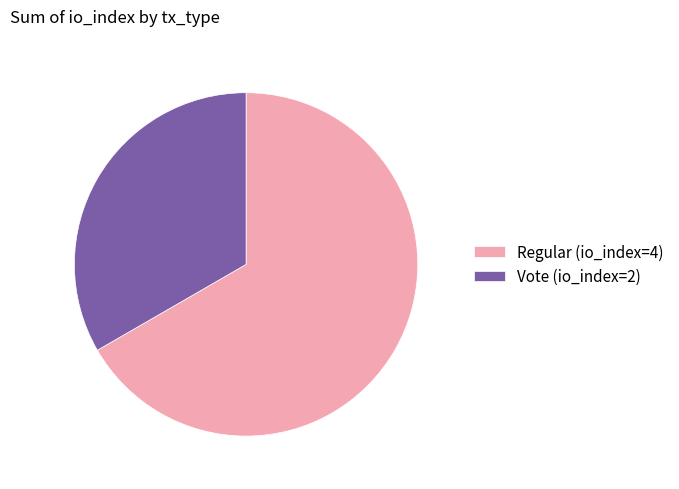

Which category accounts for the majority?

Regular (io_index=4)